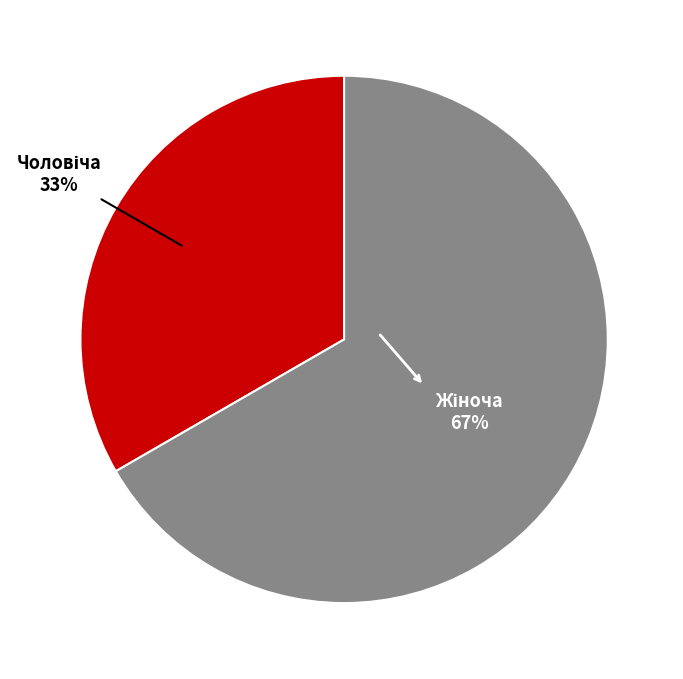

Does any single category account for the majority?

Yes